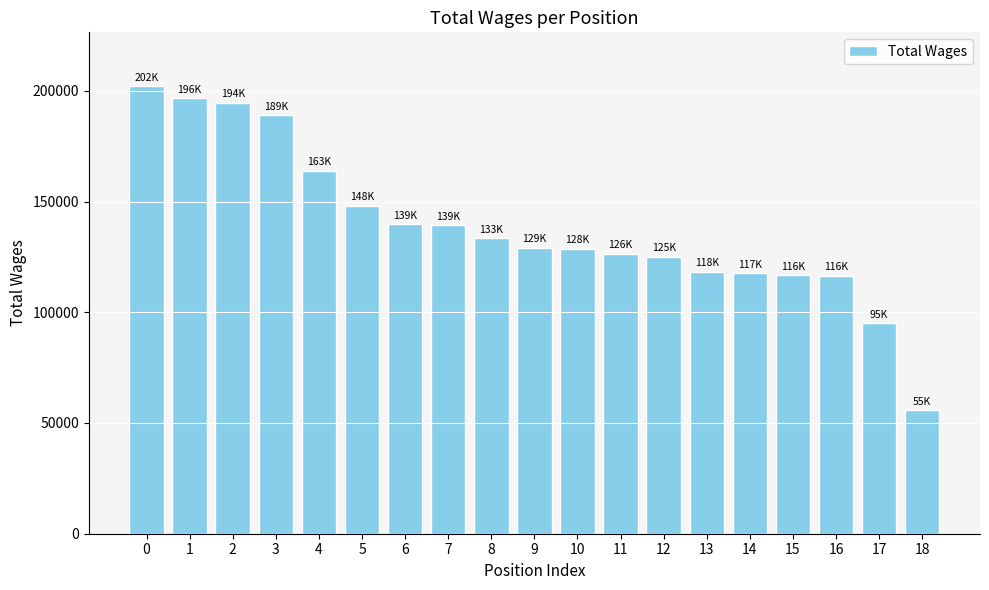

What is the average value?

138777